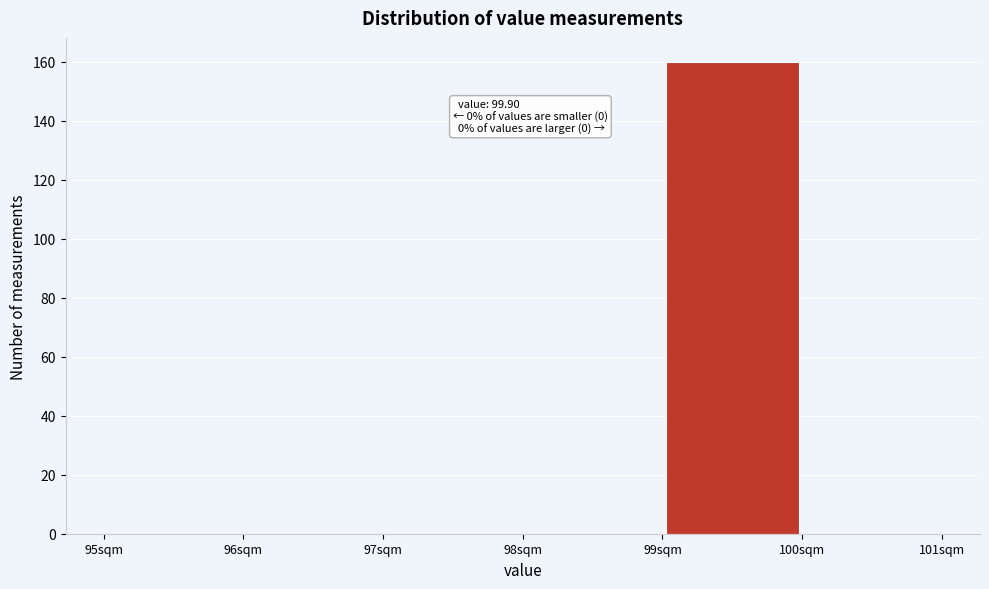

Which range on the x-axis has the tallest bar?

99 to 100